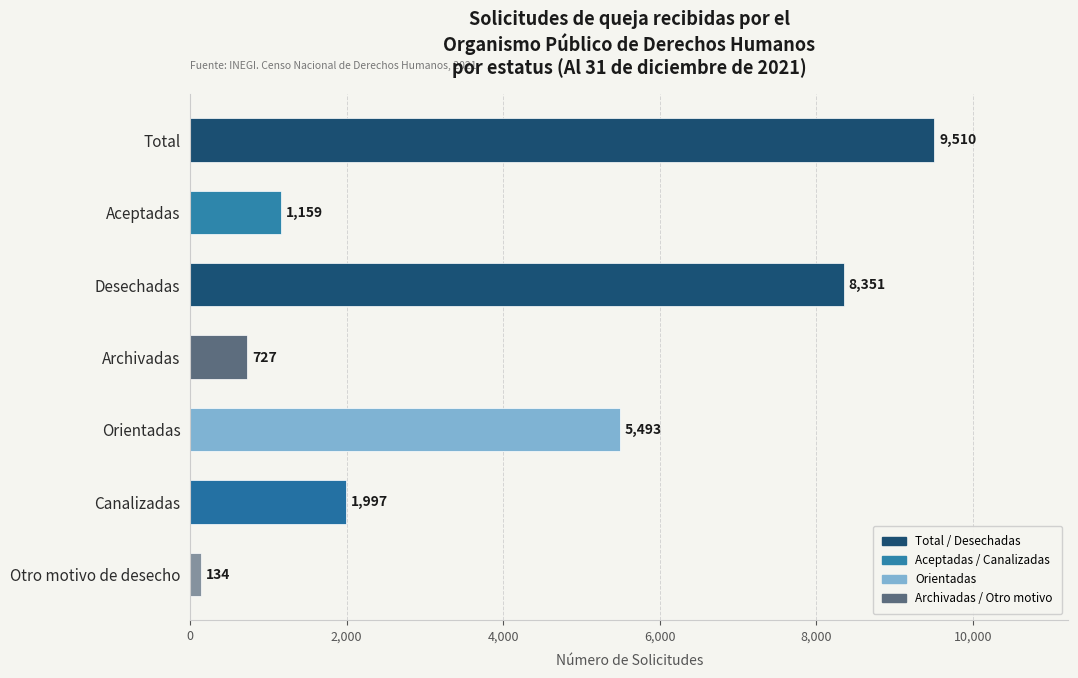

Approximately how many times larger is the value at Desechadas compared to Total?

0.9